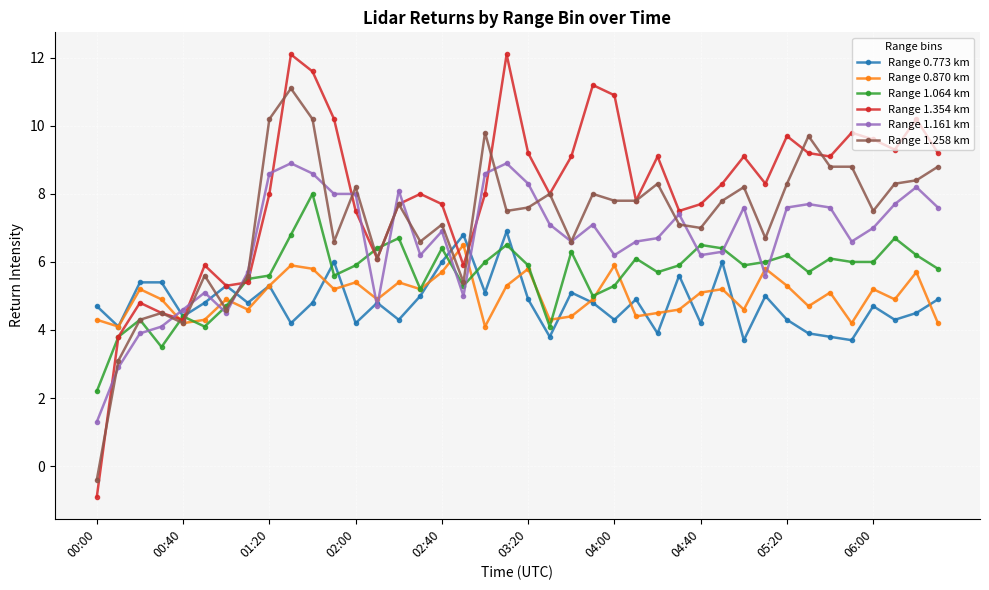

What is the greatest value displayed?

12.1